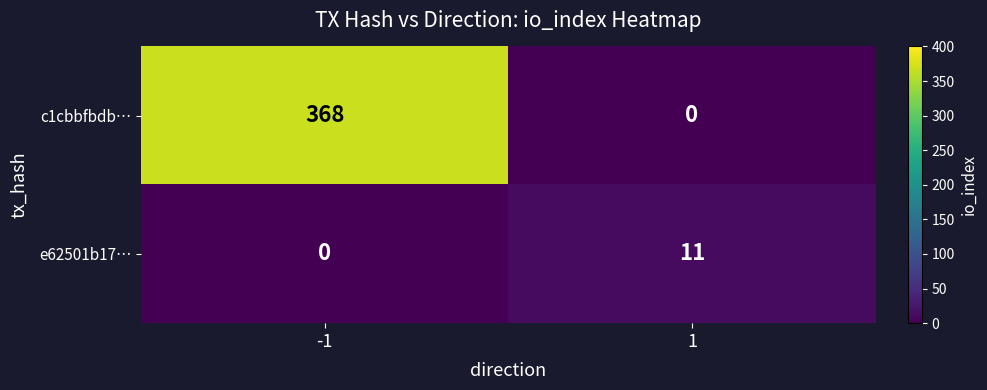

The value of c1cbbfbdb… at -1 is 368. True or false?

True